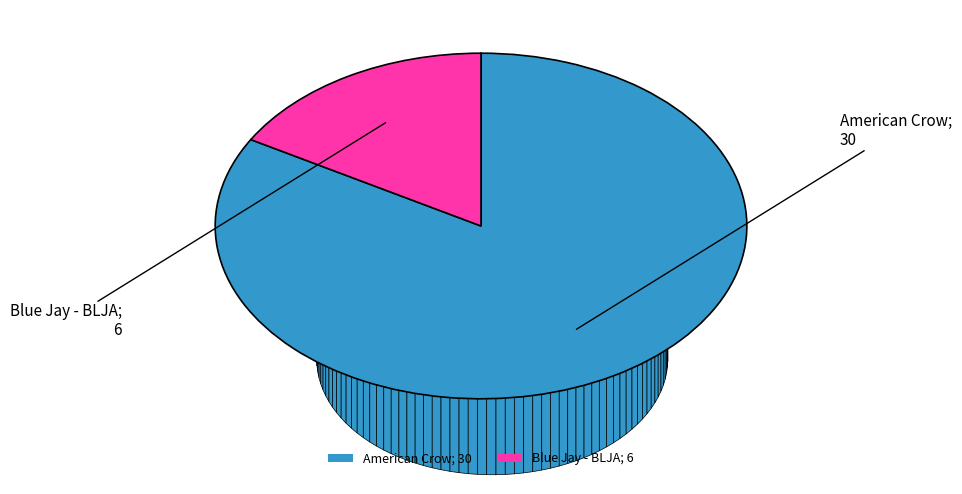

Is it true that Blue Jay - BLJA is 17% of the pie?

True